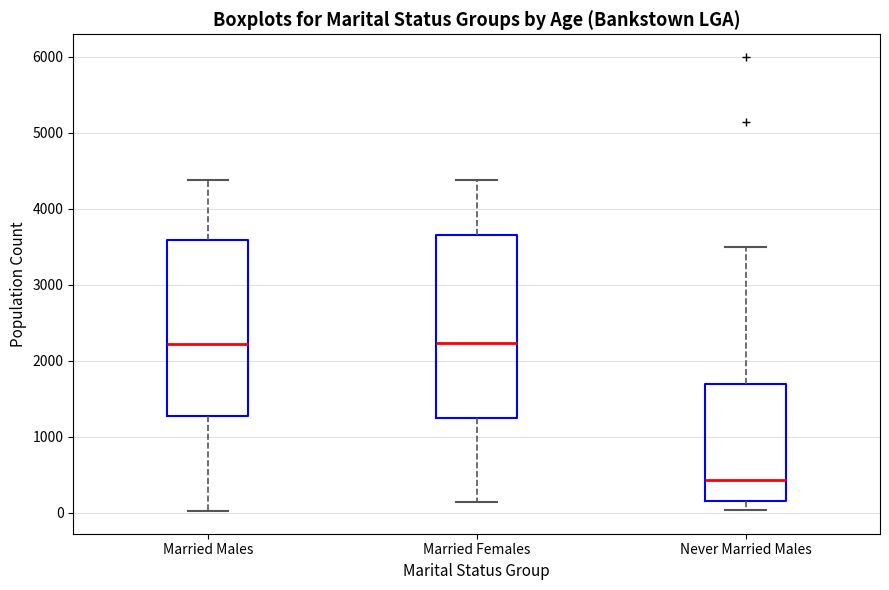

Which box is the tallest, from its lower edge to its upper edge?

Married Females